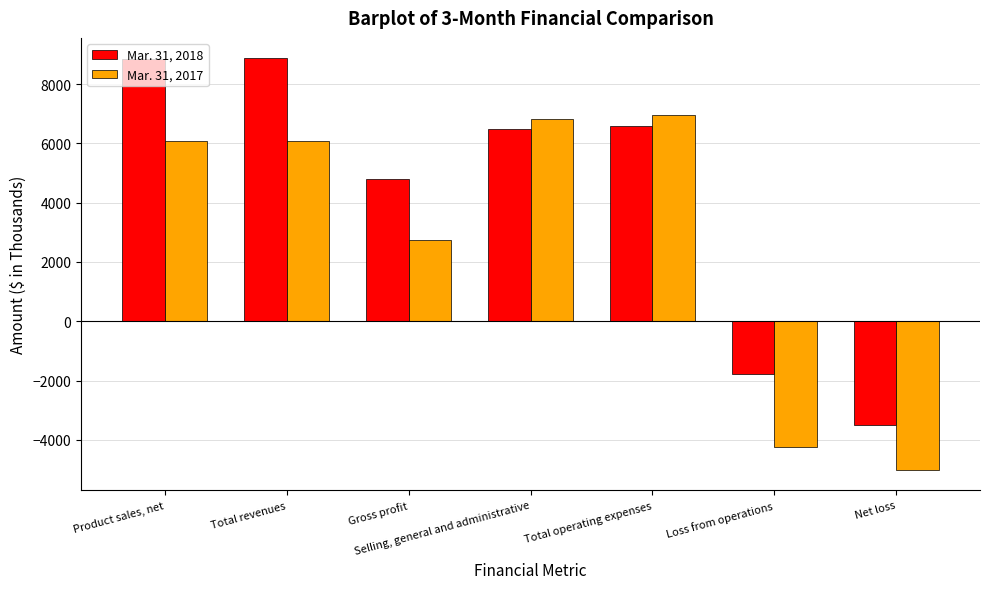

What is the label of the 7th bar from the left?

Net loss